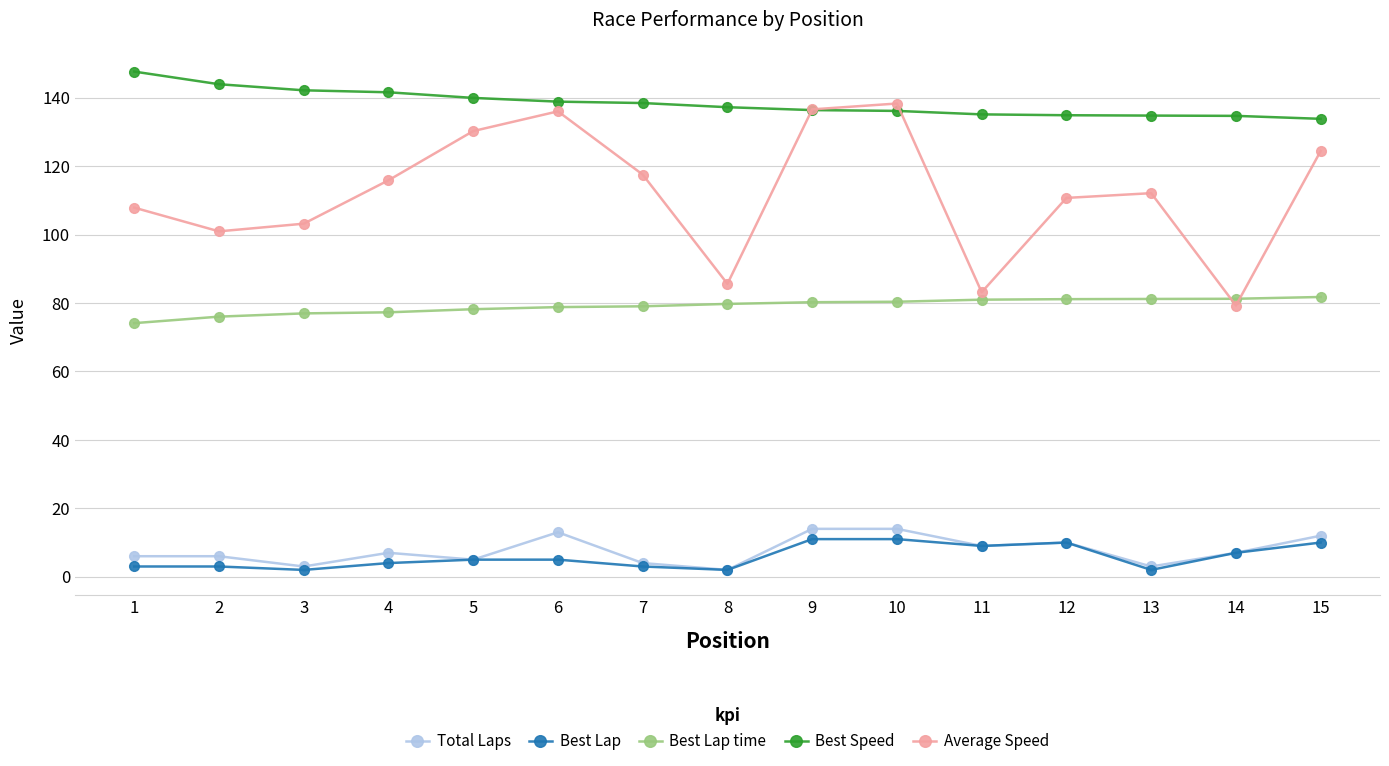

How many lines are shown in the chart?

5